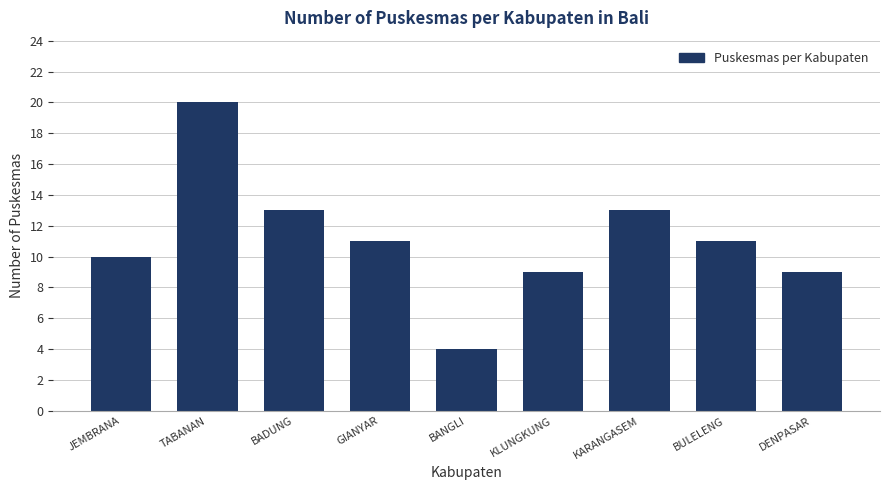

Reading left to right, extract all data points from this chart.

10	20	13	11	4	9	13	11	9